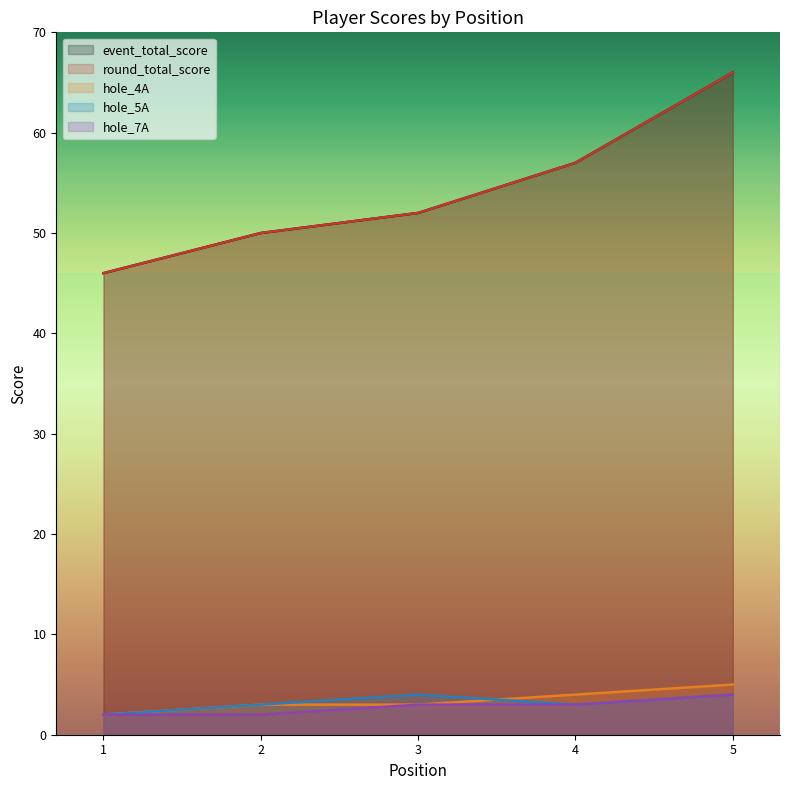

The value of hole_5A at 2 is 2. True or false?

False